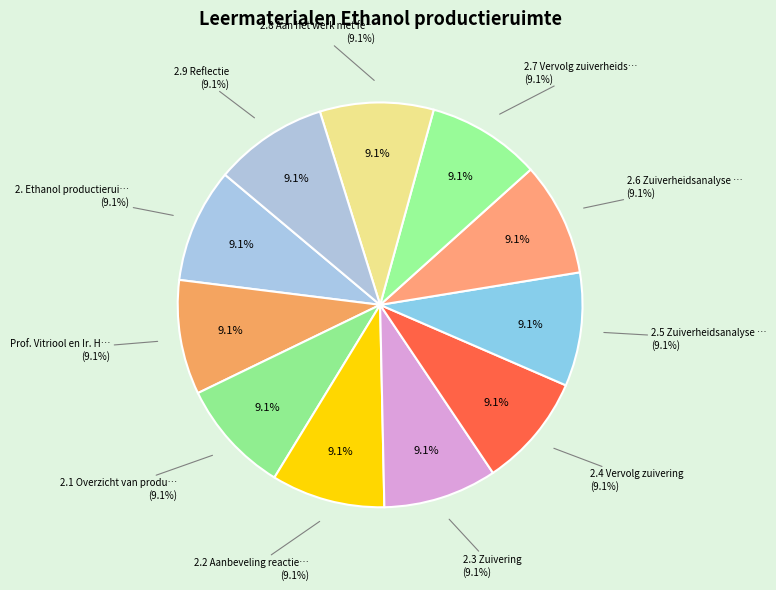

To the nearest percent, what portion does 2.9 Reflectie represent?

9%